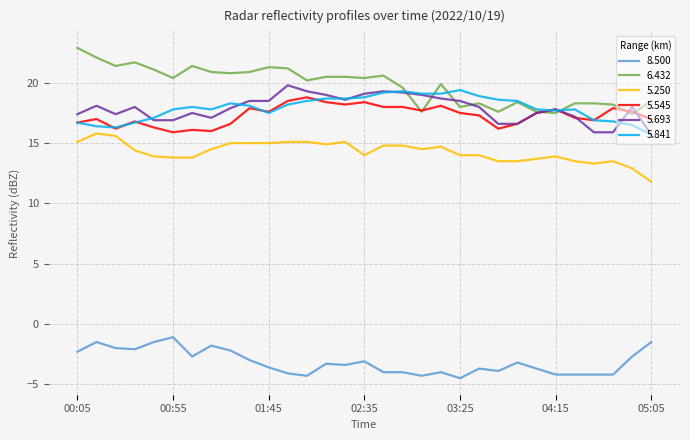

True or false: 6.432 and 8.500 cross at least once.

False